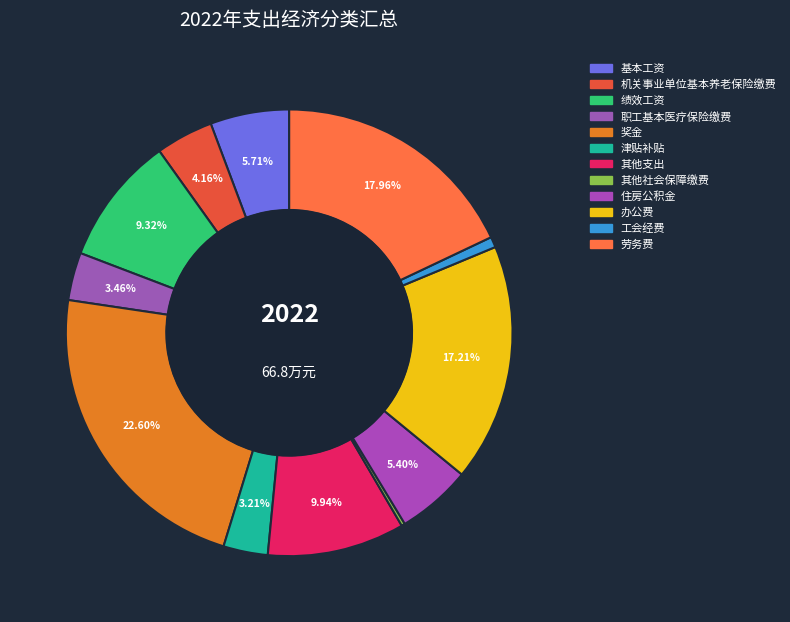

What is the smallest slice in the pie chart?

其他社会保障缴费